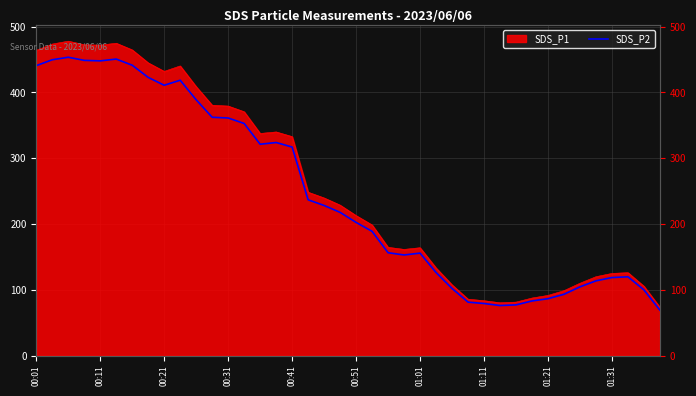

How many values are below 217?

20